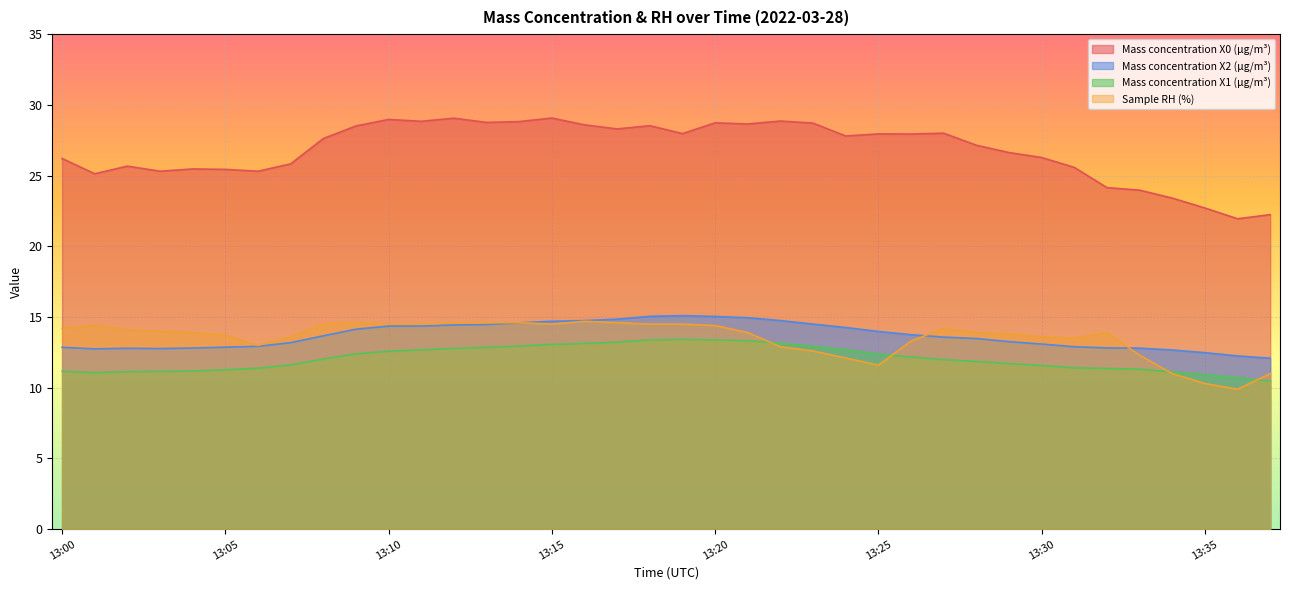

What is the total value across all series at 13:08?

67.8